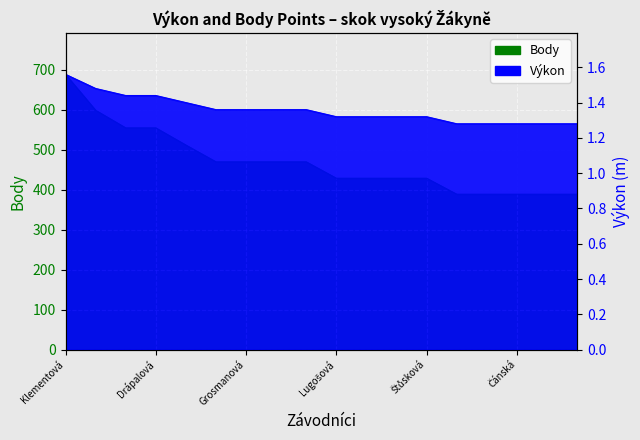

Which series has the widest spread of values?

Body